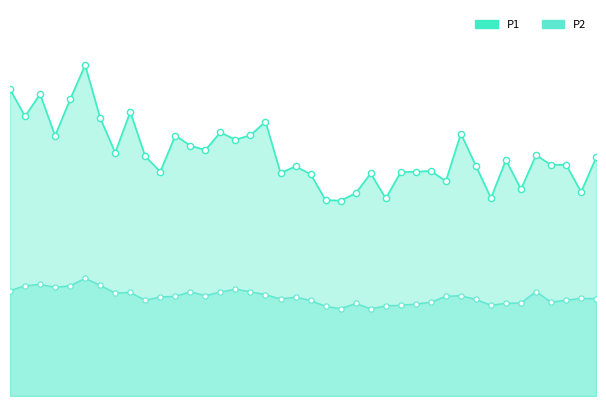

Which series has the largest Y range (max minus min)?

P1